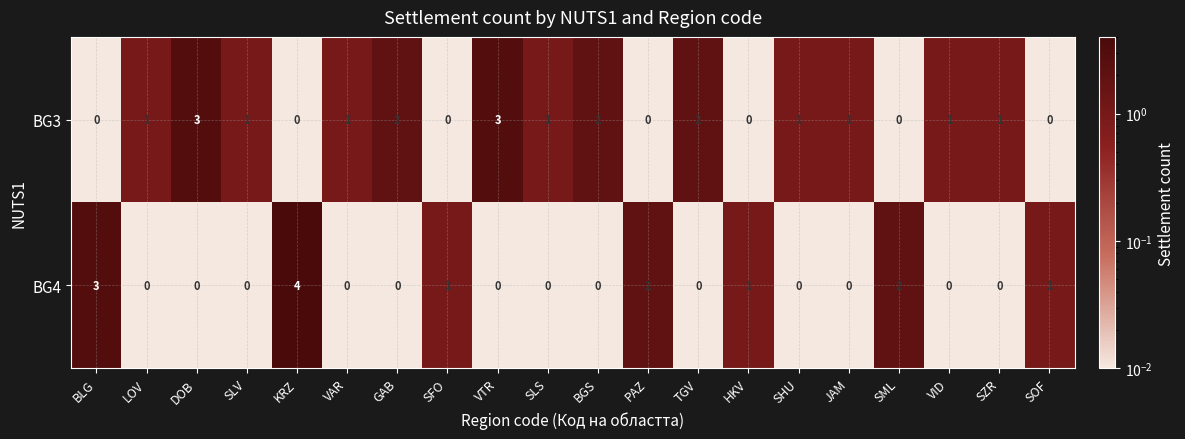

Which category has the highest value in the BG4 series?

KRZ